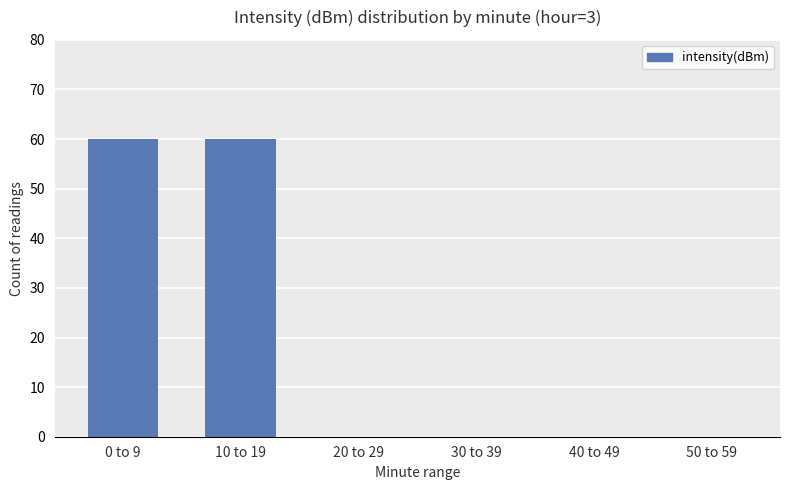

What is the average value?

20